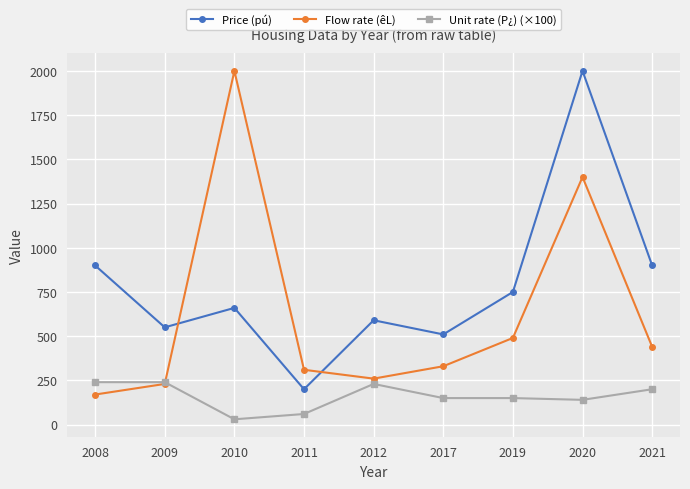

Rank the series at 2021 from highest to lowest value.

Price (pú), Flow rate (êL), Unit rate (P¿) (×100)